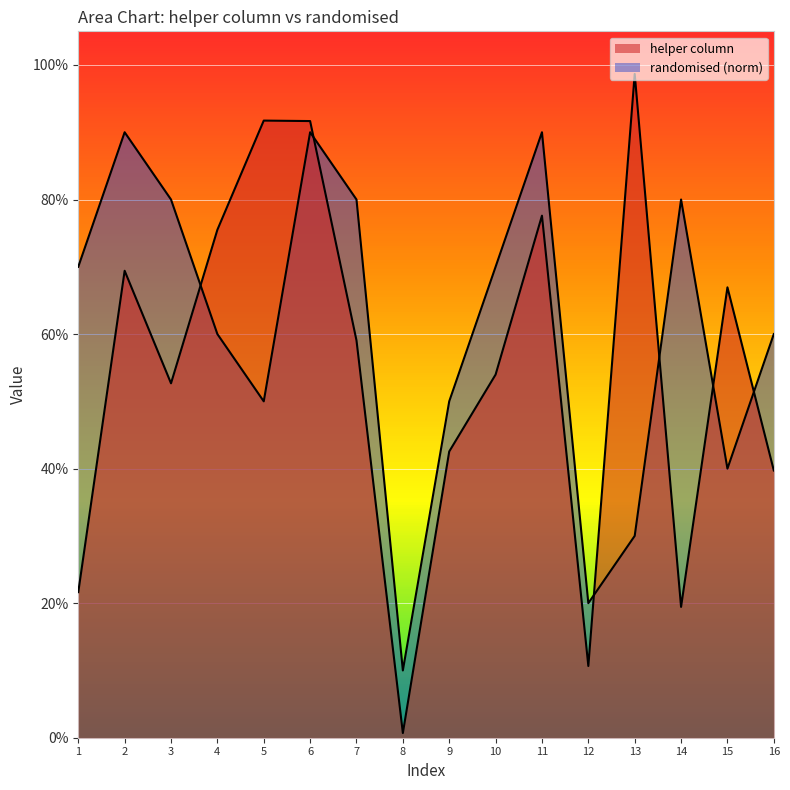

What is the maximum value shown in the chart?

1.0